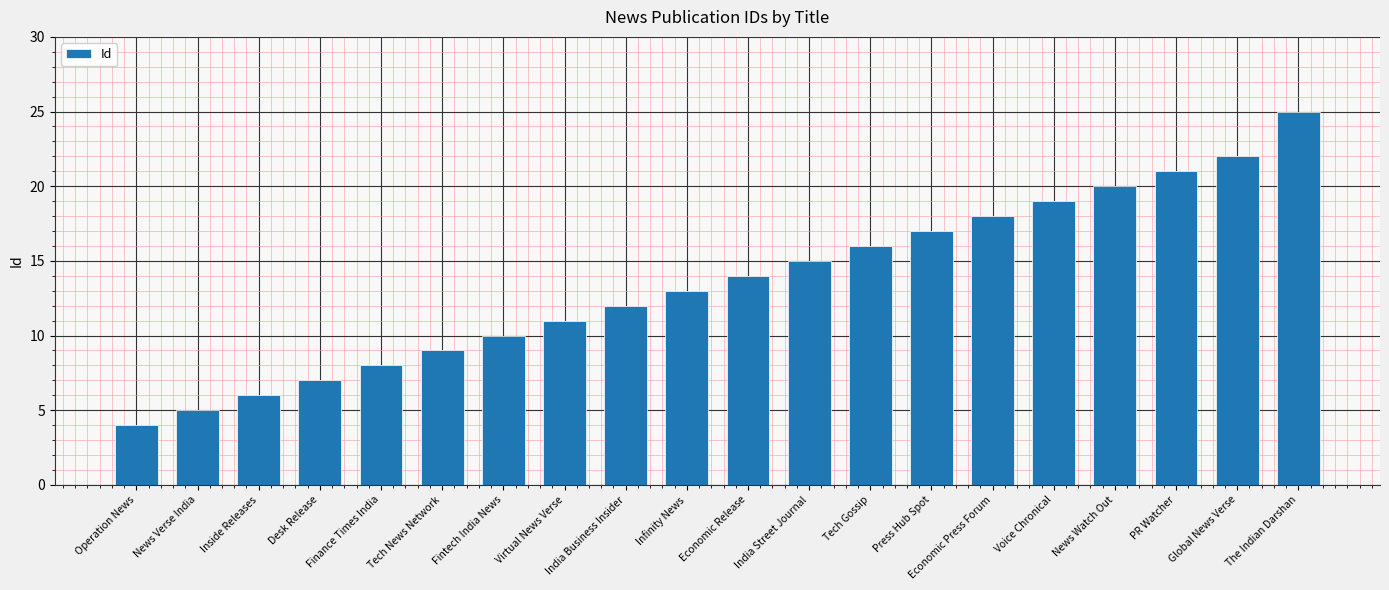

What is the label of the 20th bar from the left?

The Indian Darshan